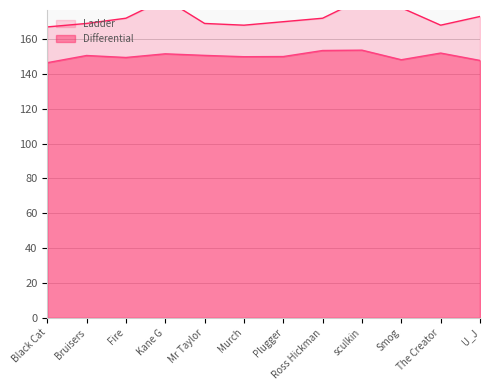

Does the chart display data point markers on the line(s)?

No